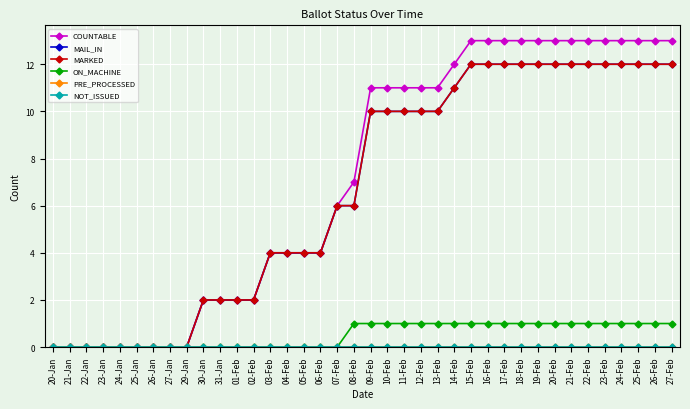

Rank the series at 24-Feb from lowest to highest value.

PRE_PROCESSED, NOT_ISSUED, ON_MACHINE, MAIL_IN, MARKED, COUNTABLE